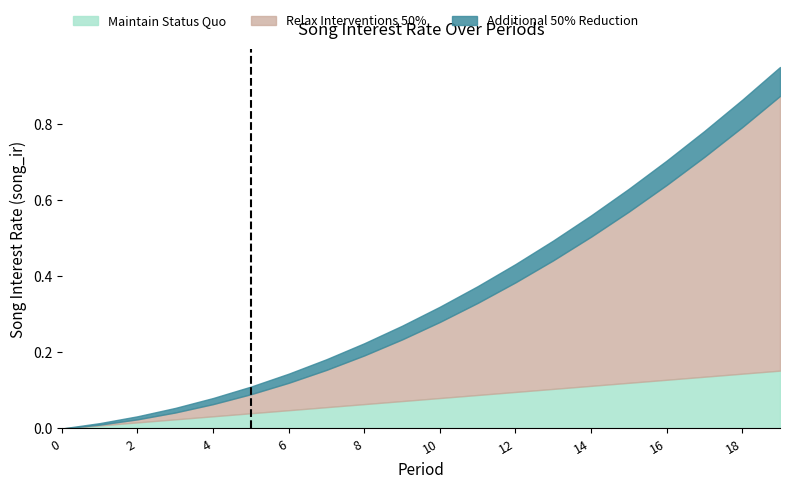

Which series has the largest total across all categories?

Relax Interventions 50%